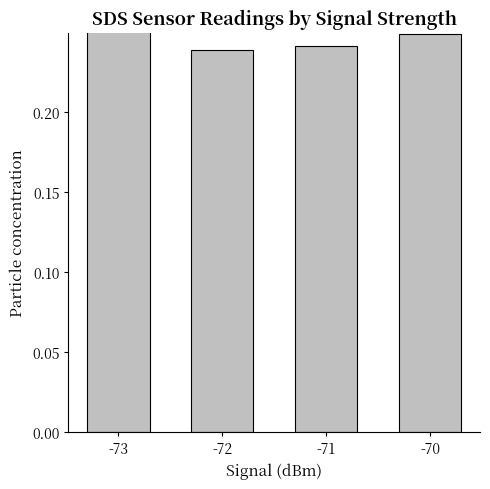

What is the greatest value displayed?

0.3